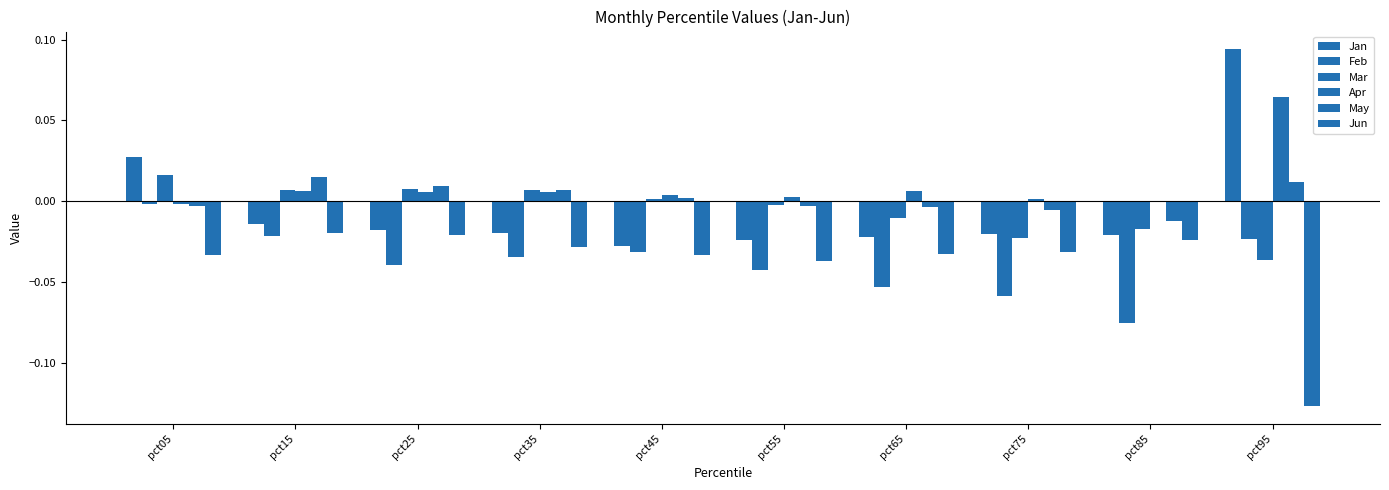

Where is Jun nearest to the value 0?

pct15